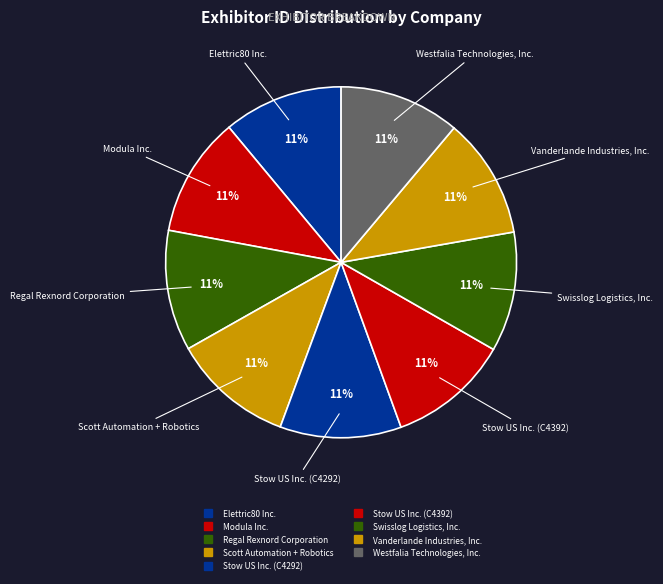

How many slices are in this pie chart?

9